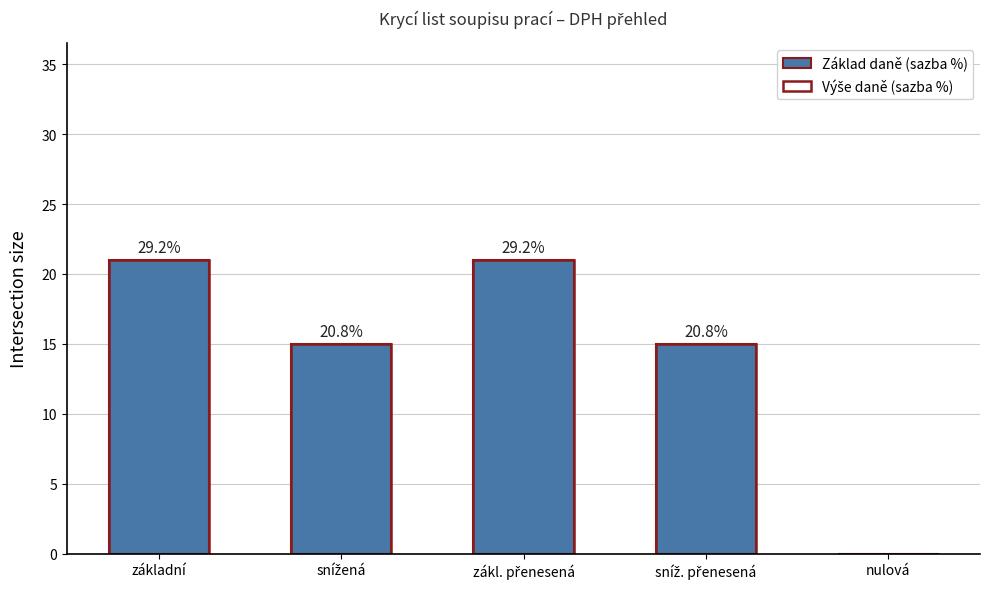

How many bars are there in each group?

2